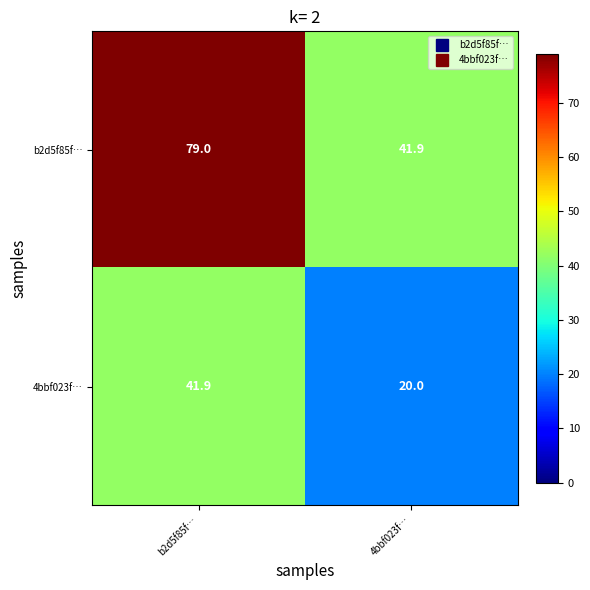

At how many categories does at least one series exceed 35?

2